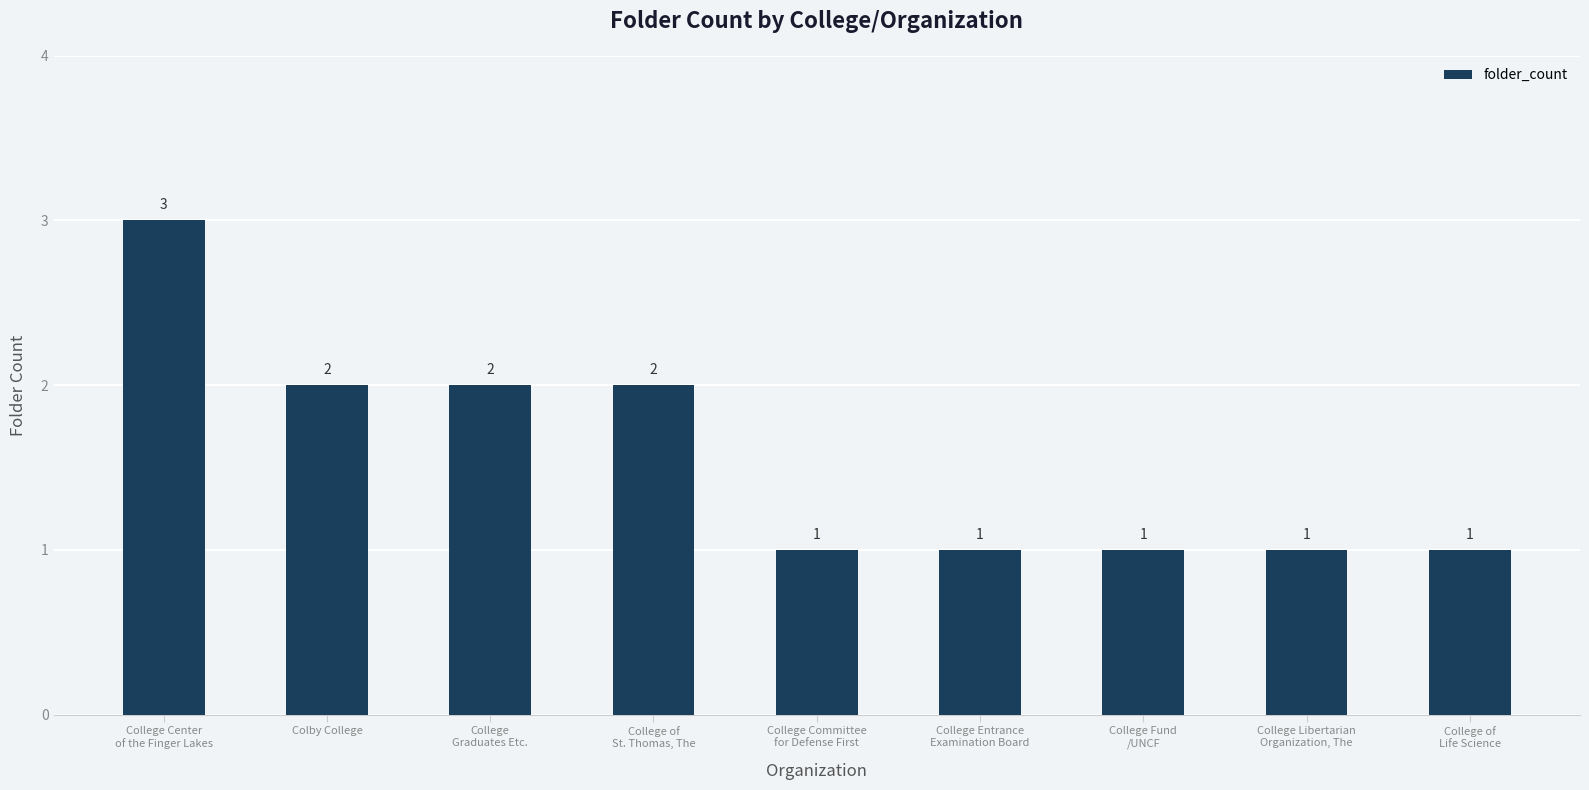

Does the chart contain any negative values?

No